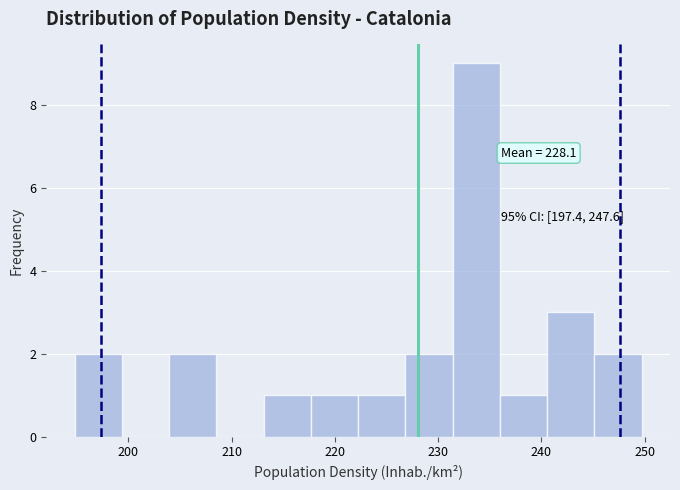

Which range on the x-axis has the tallest bar?

231 to 236